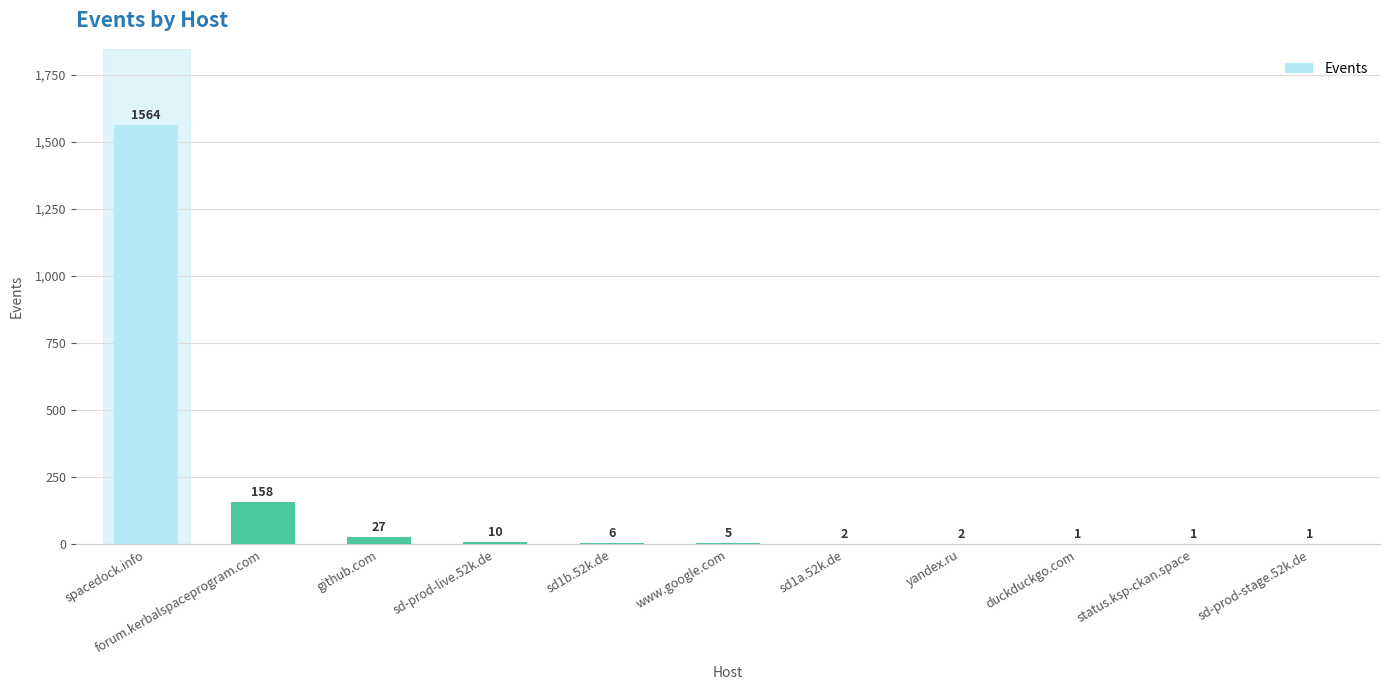

Reading right to left, transcribe all the data shown in this chart.

sd-prod-stage.52k.de=1	status.ksp-ckan.space=1	duckduckgo.com=1	yandex.ru=2	sd1a.52k.de=2	www.google.com=5	sd1b.52k.de=6	sd-prod-live.52k.de=10	github.com=27	forum.kerbalspaceprogram.com=158	spacedock.info=1564